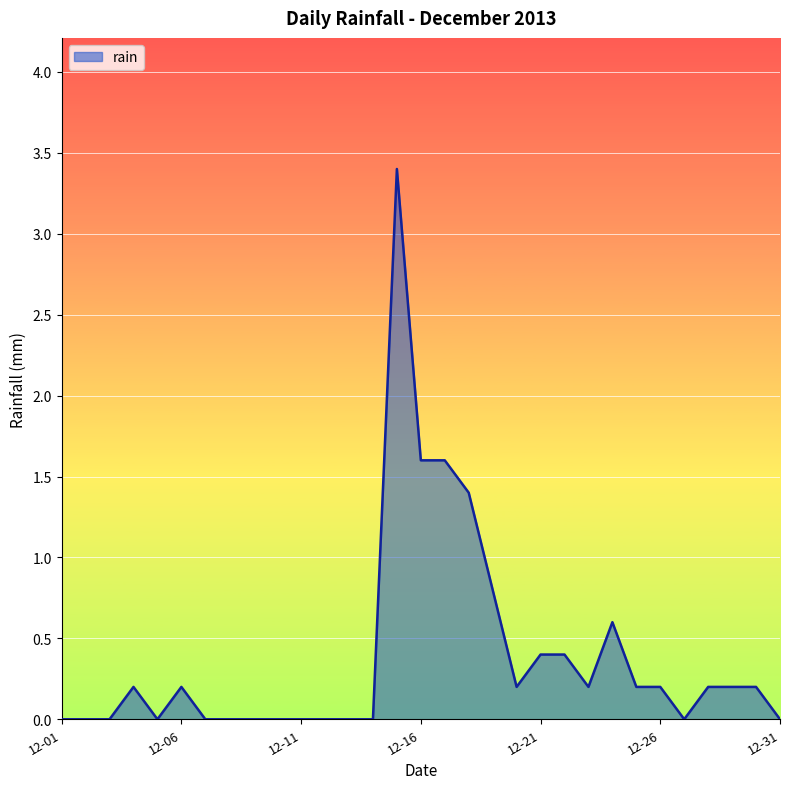

What is the maximum value shown in the chart?

3.4